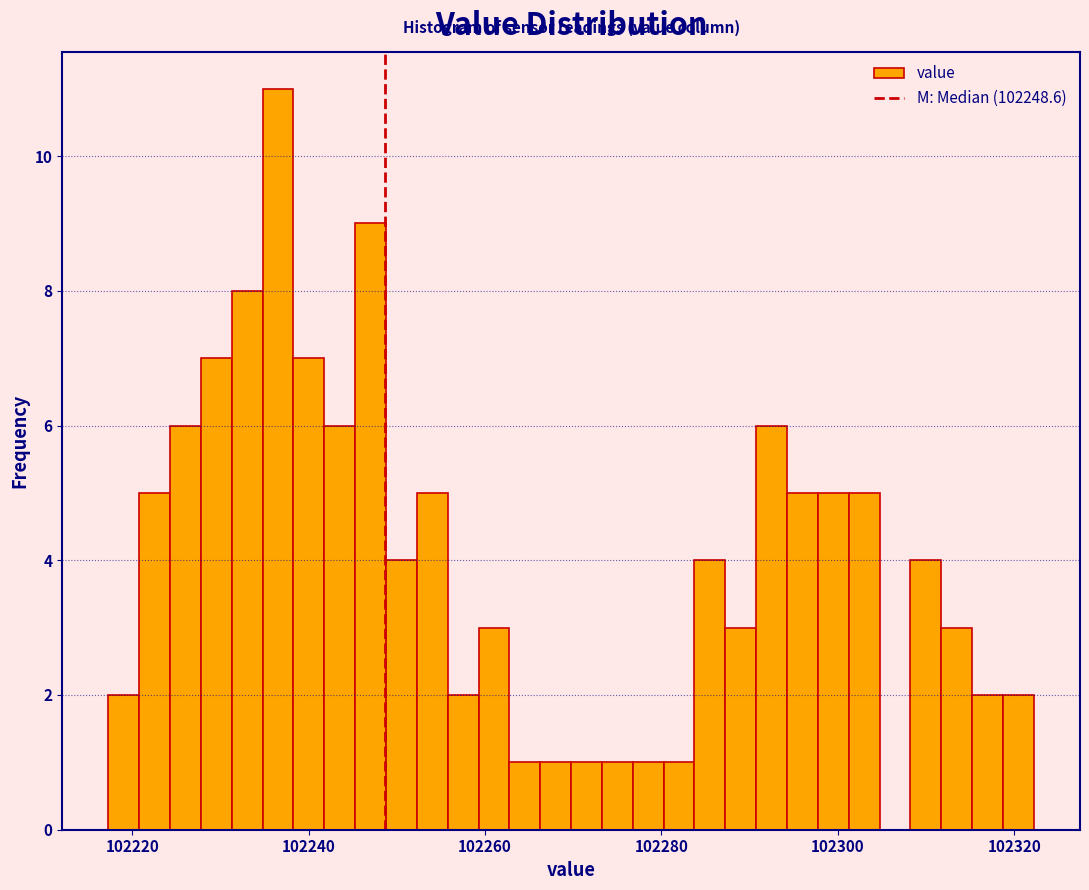

Around what value on the x-axis is the tallest bar? Give the approximate position of its centre, as read against the axis.

102236